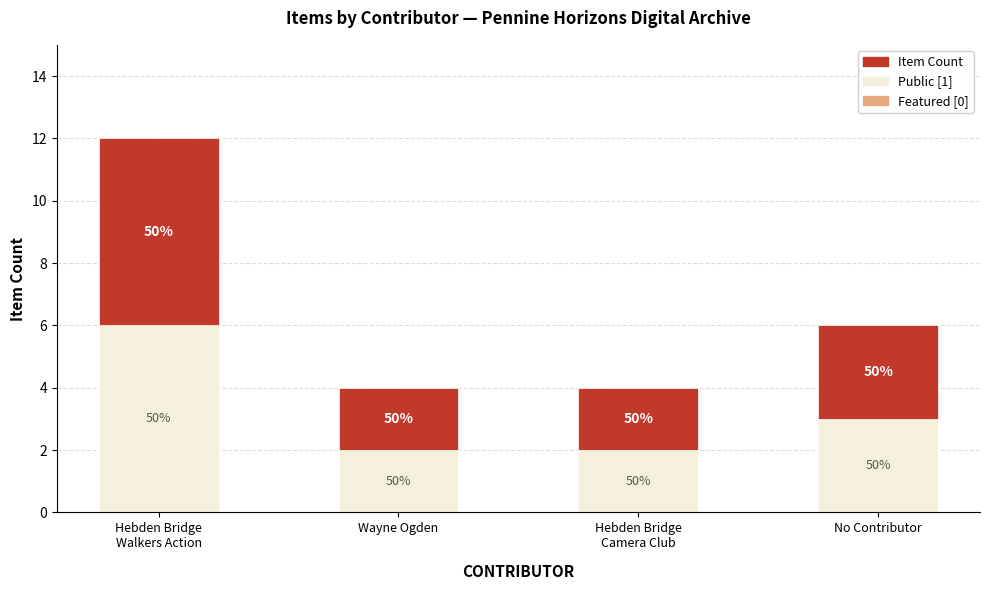

Are the bars grouped side by side (vs. stacked)?

No